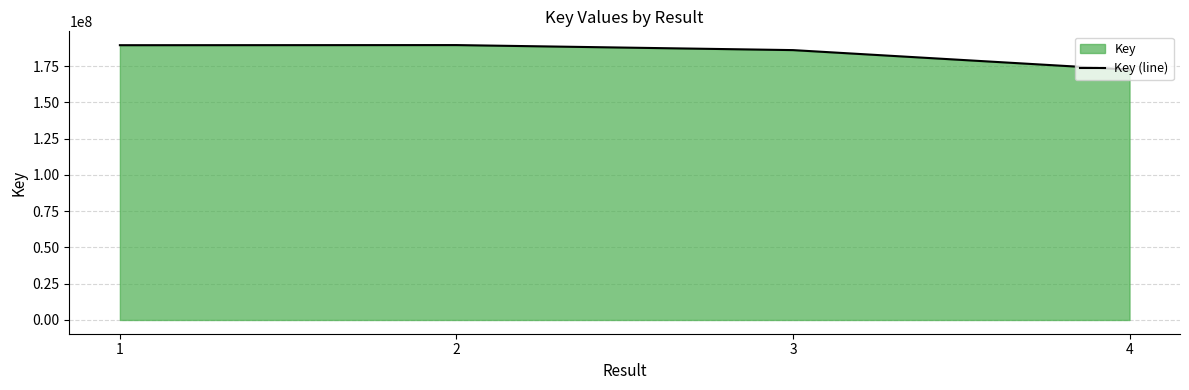

How many points are higher than both their immediate neighbors (excluding endpoints)?

1